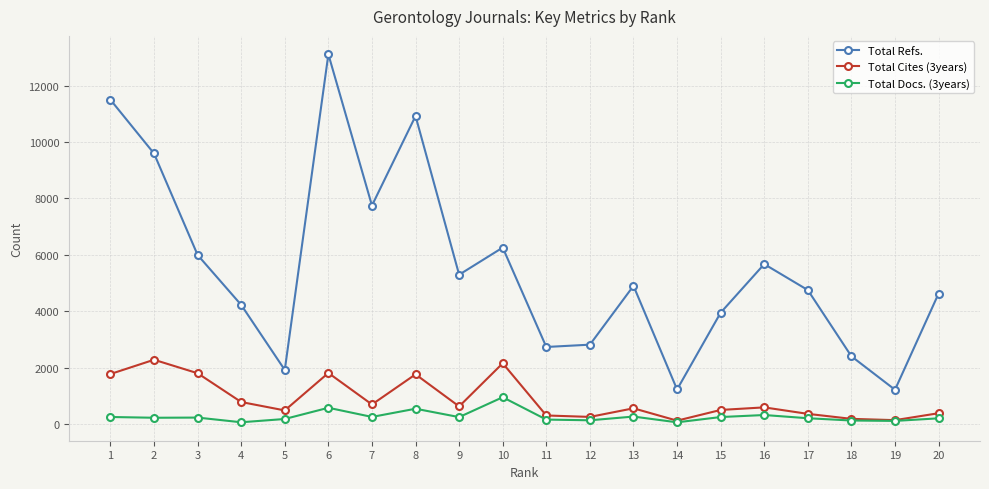

What is the lowest value of the Total Refs. series?

1212